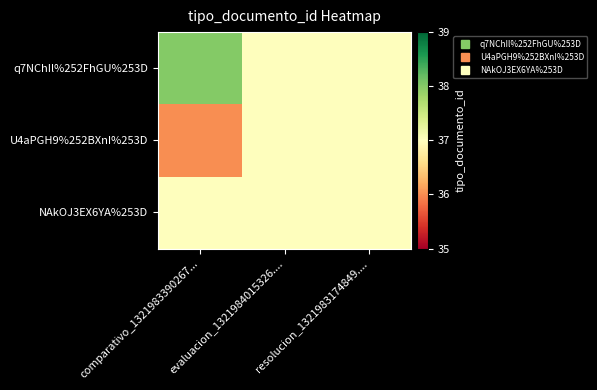

Reading left to right, list all the values displayed in this chart.

q7NChIl%252FhGU%253D: comparativo_1321983390267...=38	evaluacion_1321984015326....=37	resolucion_1321983174849....=37
U4aPGH9%252BXnI%253D: comparativo_1321983390267...=36	evaluacion_1321984015326....=37	resolucion_1321983174849....=37
NAkOJ3EX6YA%253D: comparativo_1321983390267...=37	evaluacion_1321984015326....=37	resolucion_1321983174849....=37